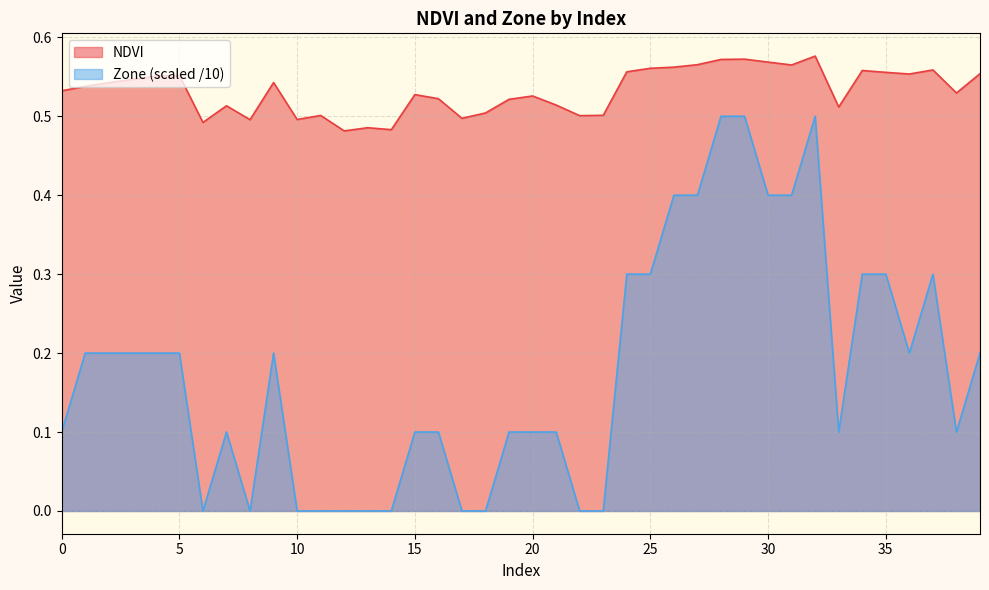

At which label does Zone reach its peak?

28